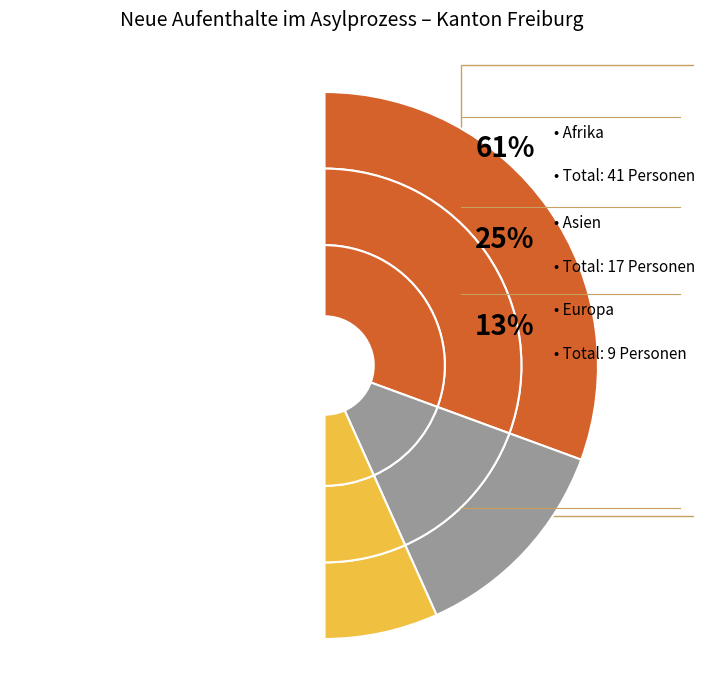

Is the sum of Amerika and Ozeanien greater than half?

No